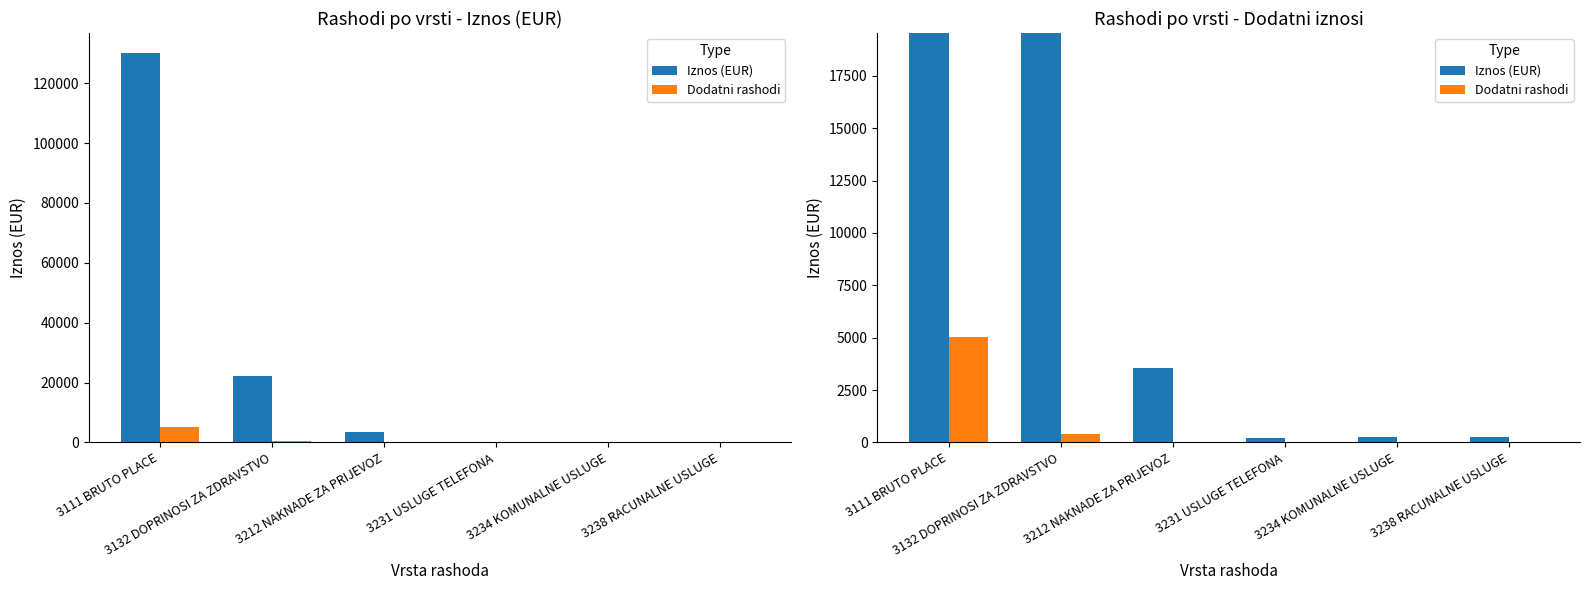

What is the sum of all Dodatni rashodi values?

5440.6